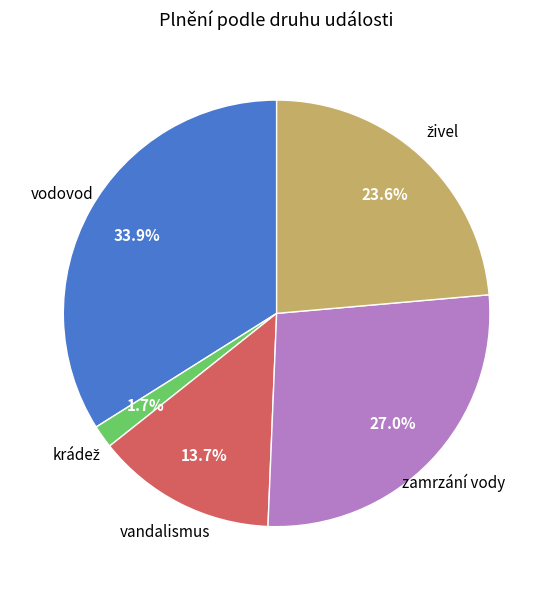

How many segments does this pie chart have?

5